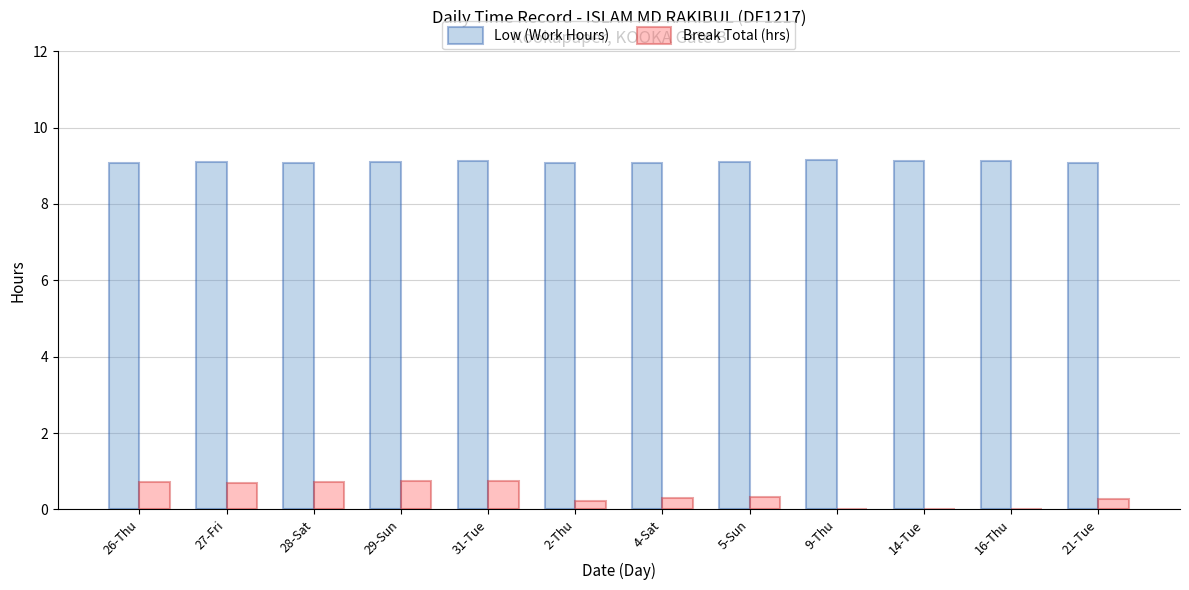

What is the maximum value shown in the chart?

9.2